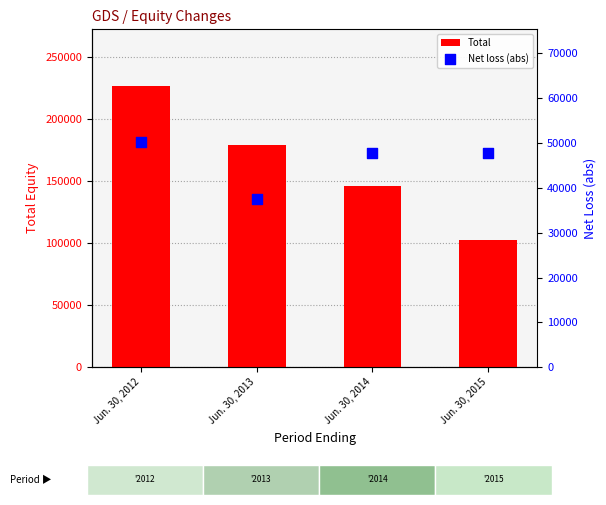

Which series has the widest spread of Y values?

Total